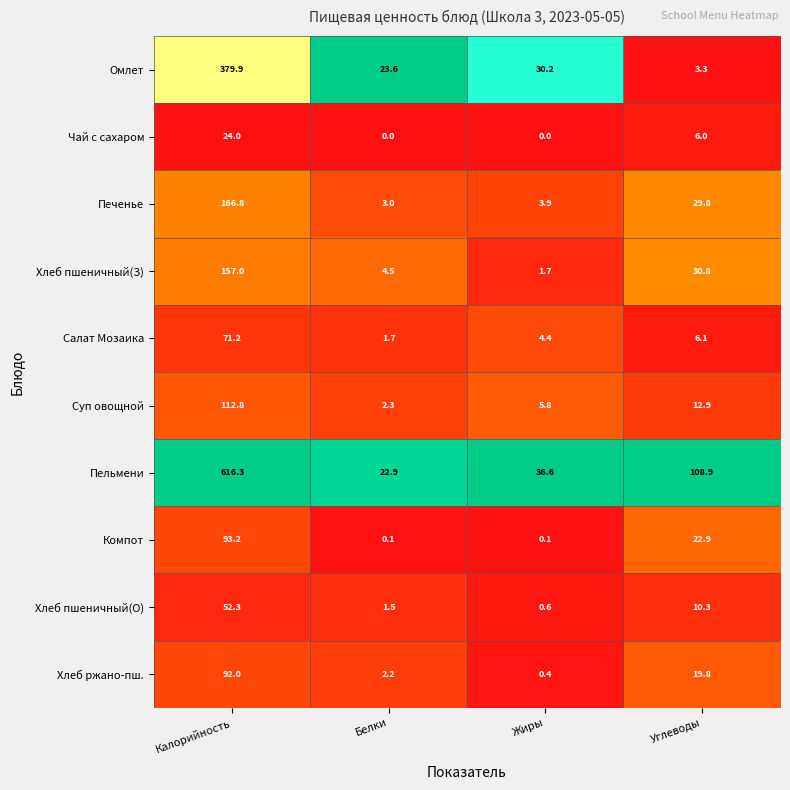

Which series has the widest spread of values?

Пельмени